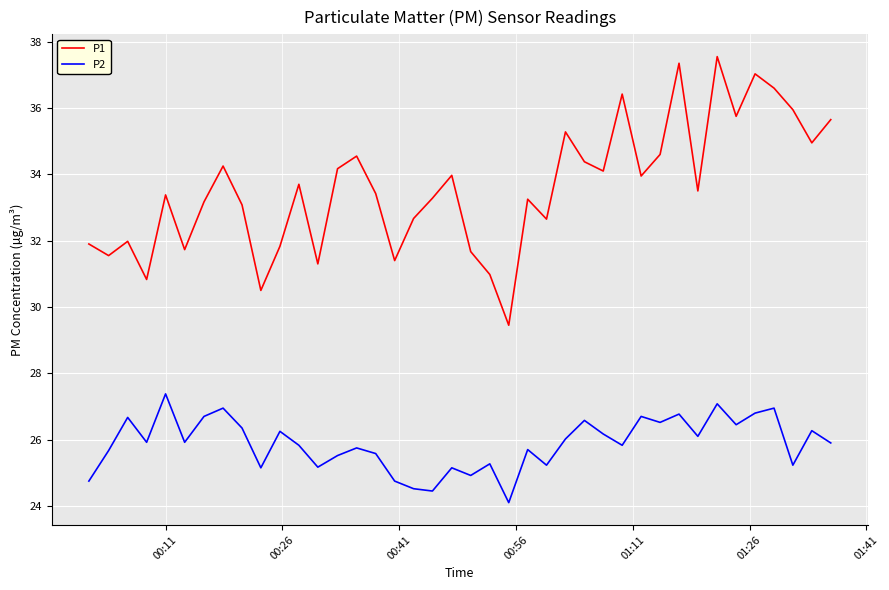

What is the maximum value for P2?

27.4